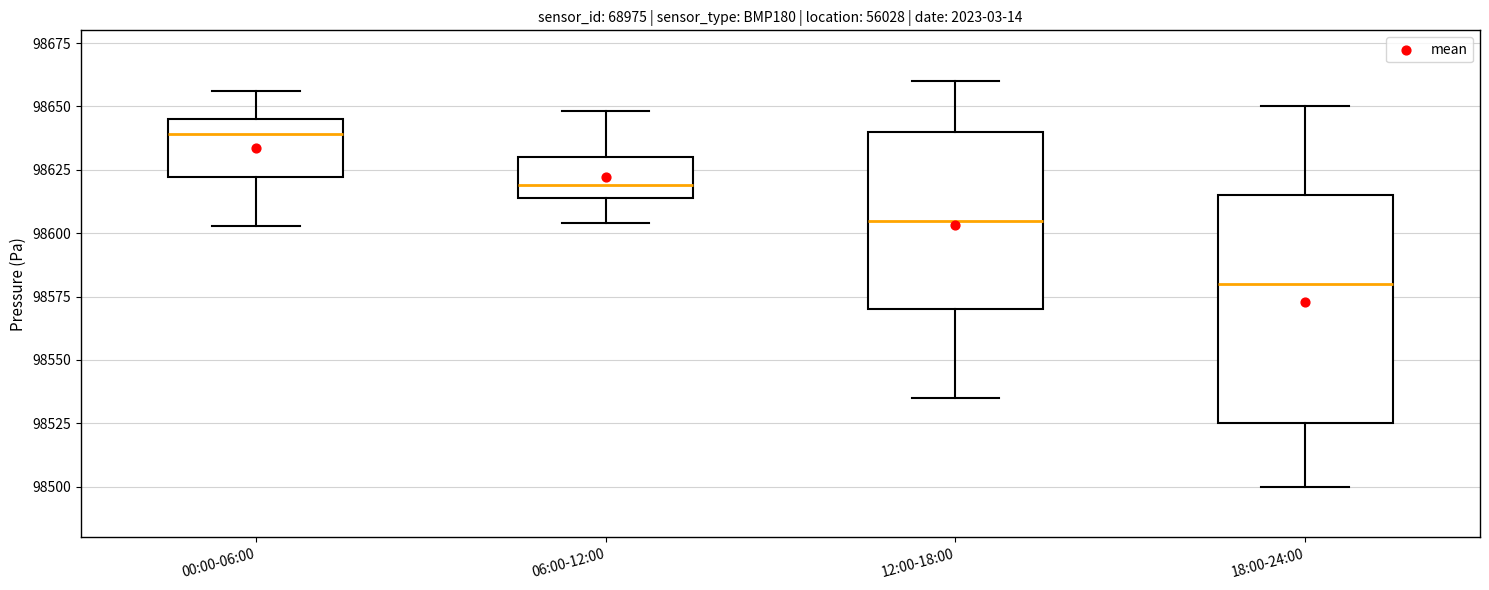

Where does the median line of the box for 06:00-12:00 sit on the y-axis? The values are not printed on the chart, so give them approximately, as read against the axis.

98620